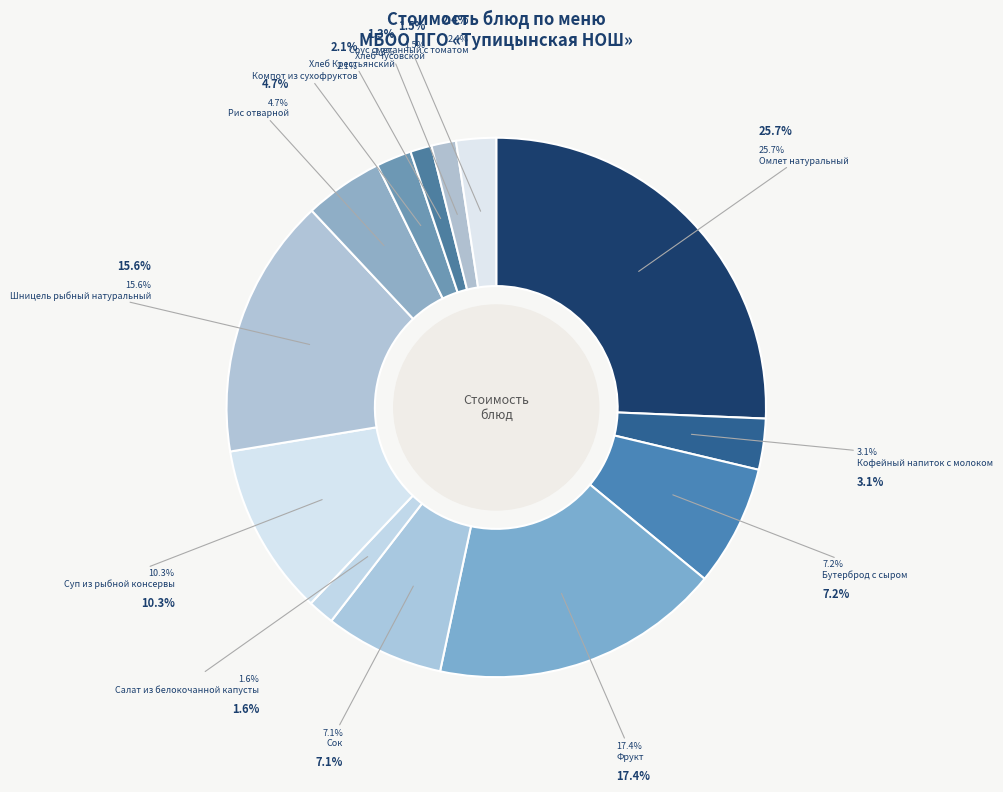

Count the number of slices in the pie.

13